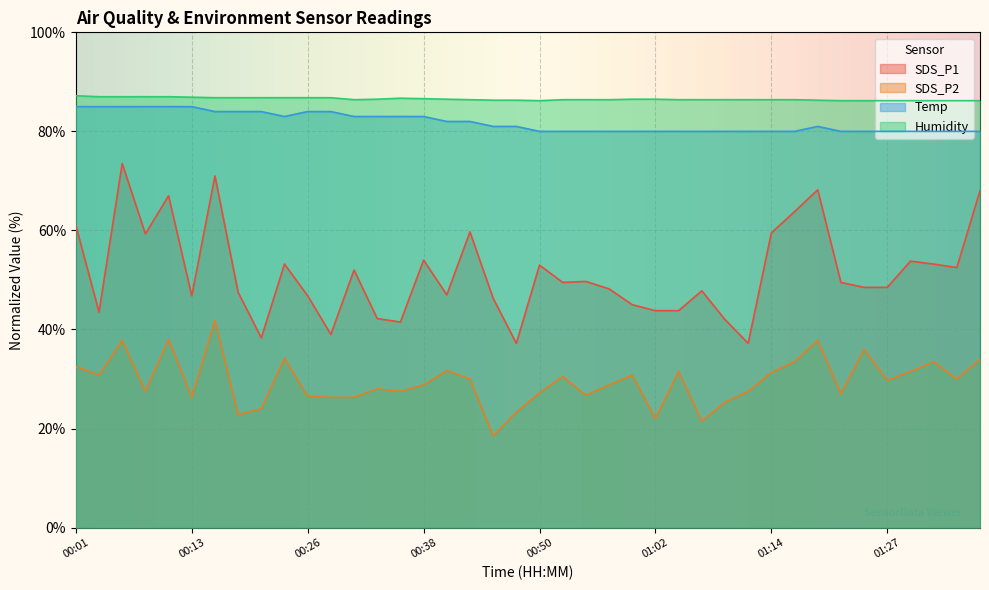

Which has a higher value, 00:16 or 01:00?

00:16